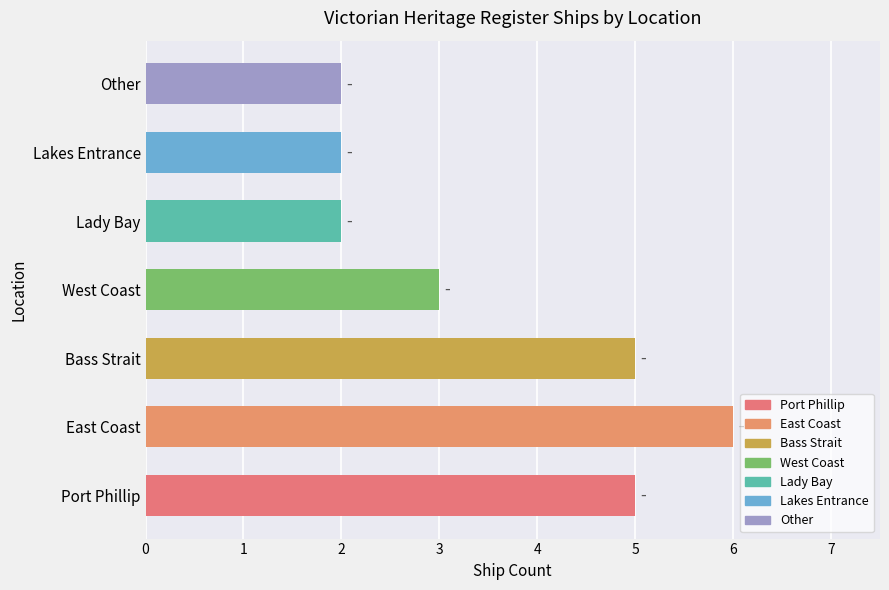

What is the approximate value at Port Phillip?

5